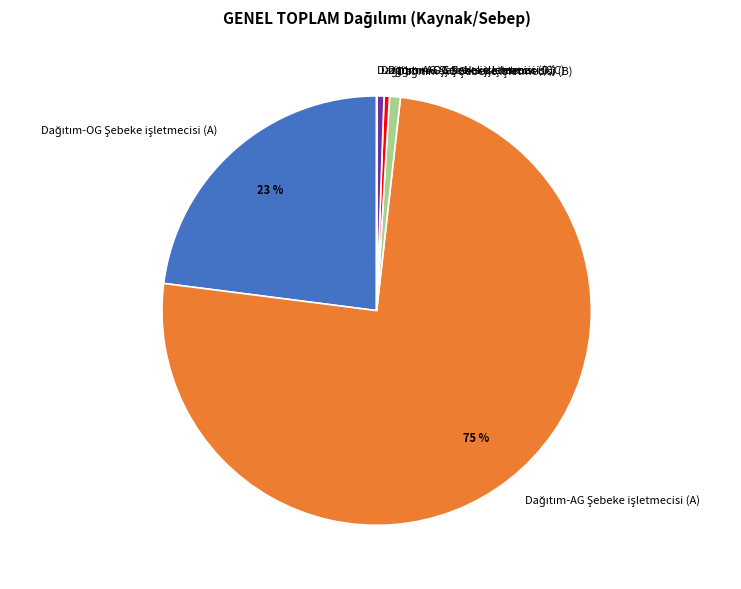

Is there any slice that represents more than half of the pie?

Yes